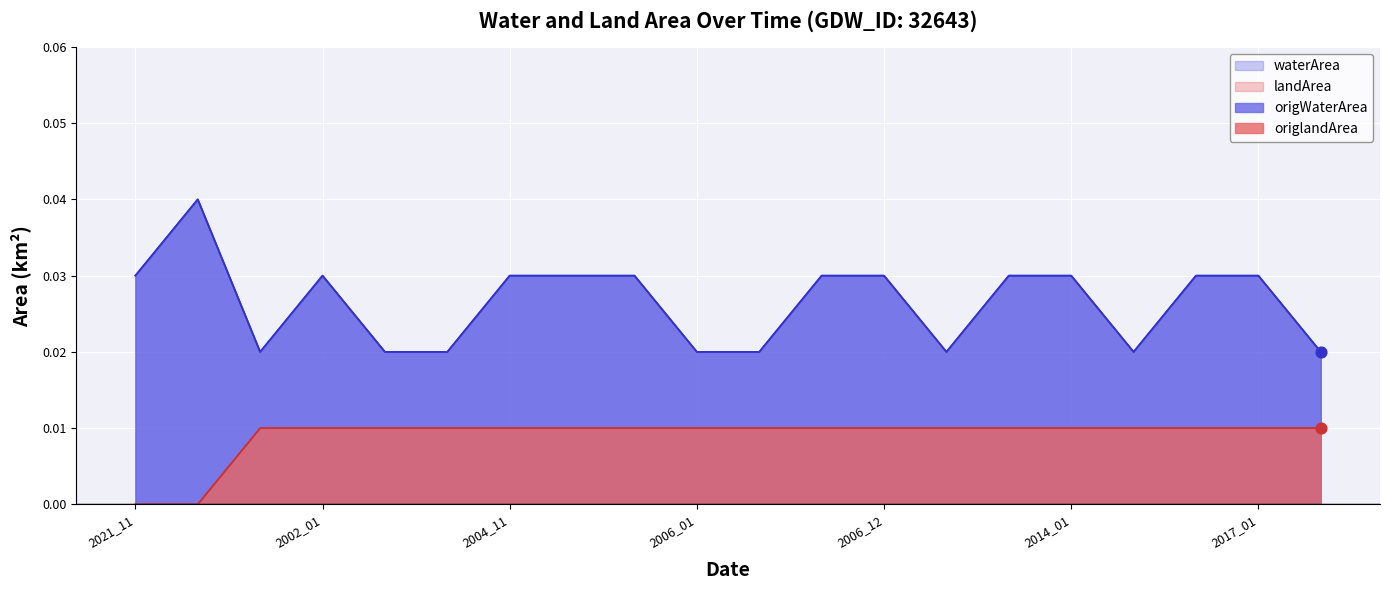

Which series reaches the minimum Y coordinate?

landArea